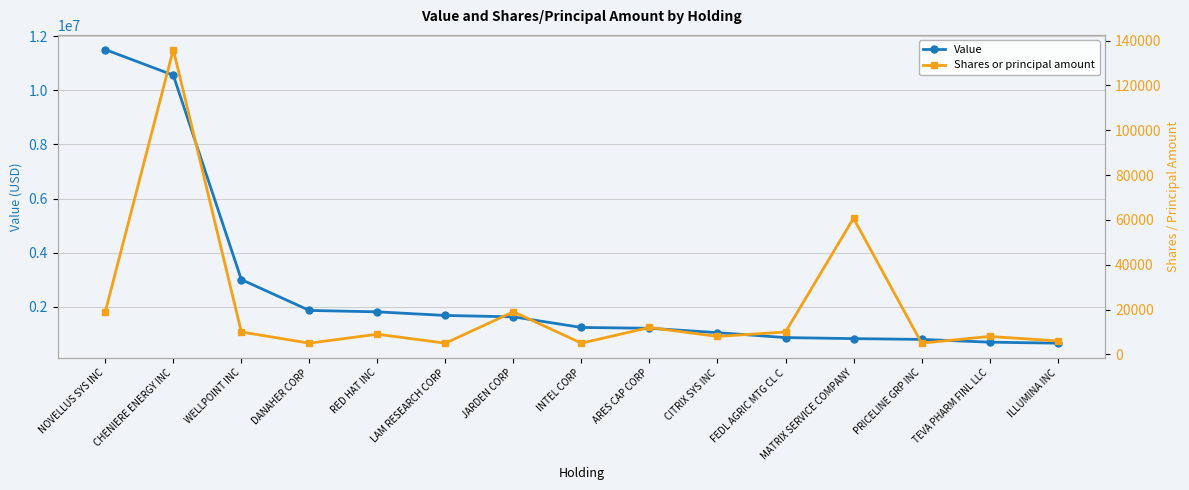

Reading right to left, list all the values displayed in this chart.

Value: 664000	701000	803000	832000	870000	1053000	1214000	1244000	1635000	1687000	1820000	1873000	3012000	10556000	11501000
Shares or principal amount: 6000	8000	5000	60733	10001	8000	12000	5000	19000	5000	9000	5000	10000	136000	19000